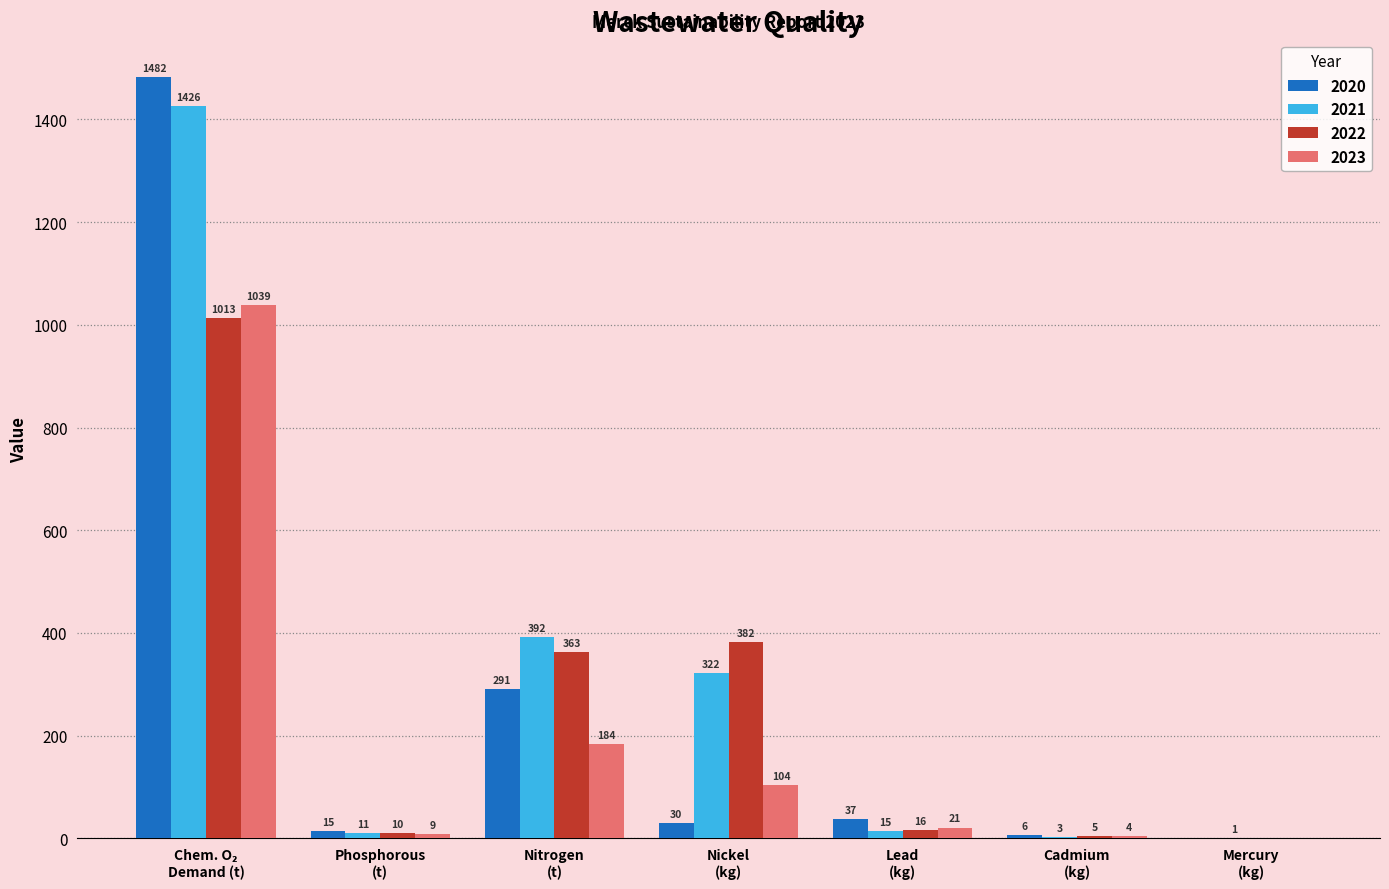

What is the greatest value displayed?

1482